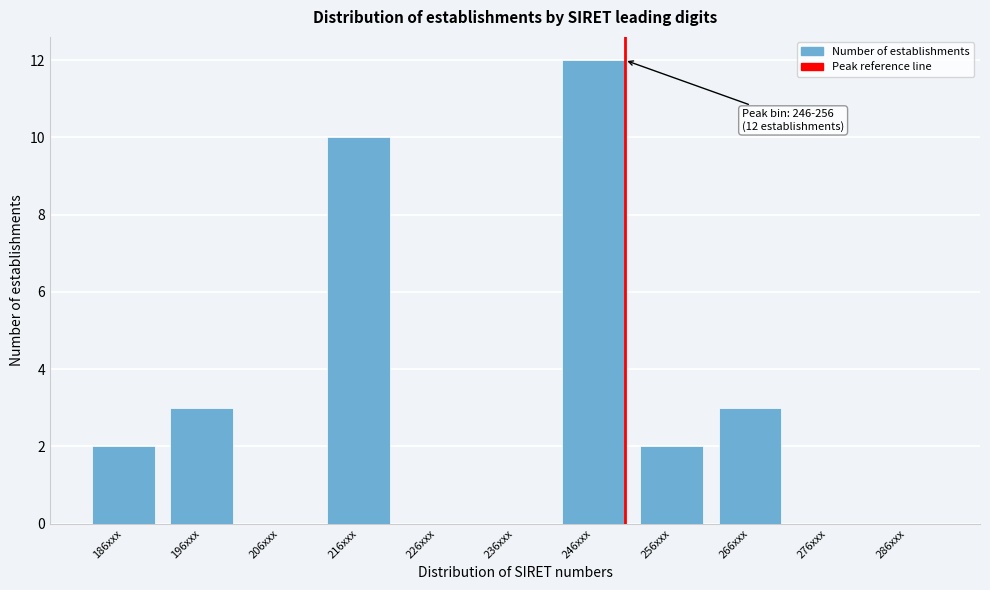

Reading right to left, transcribe all the data shown in this chart.

286xxx=0	276xxx=0	266xxx=3	256xxx=2	246xxx=12	236xxx=0	226xxx=0	216xxx=10	206xxx=0	196xxx=3	186xxx=2